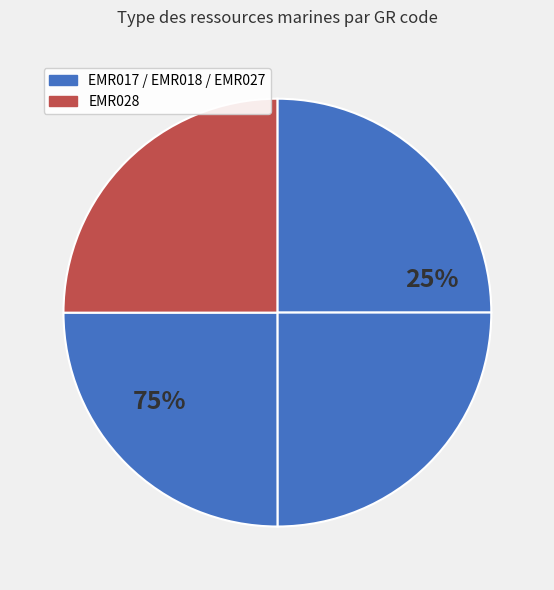

How many slices are in this pie chart?

4